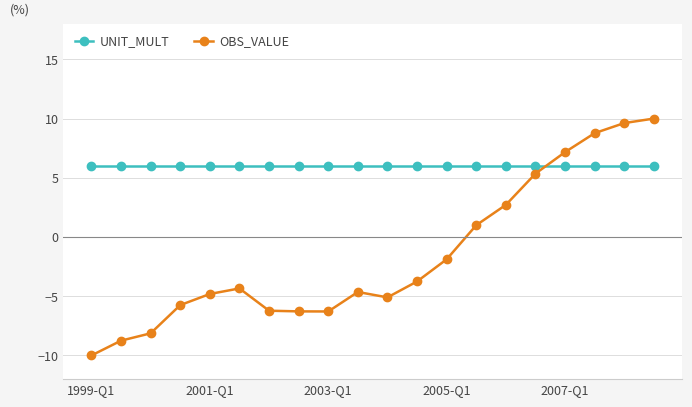

At how many categories does at least one series exceed 2?

20